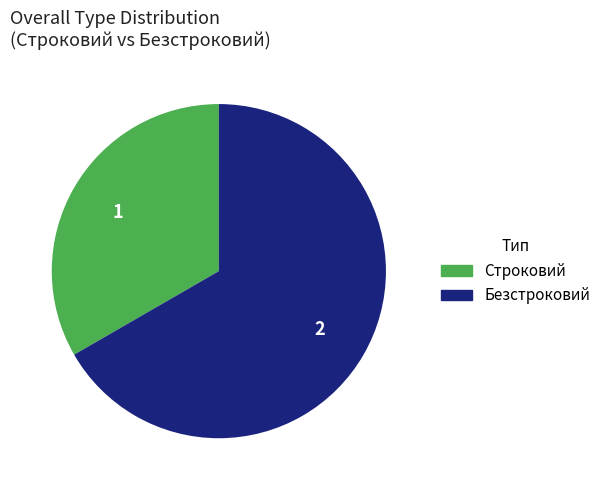

Is the sum of Строковий and Безстроковий greater than half?

Yes